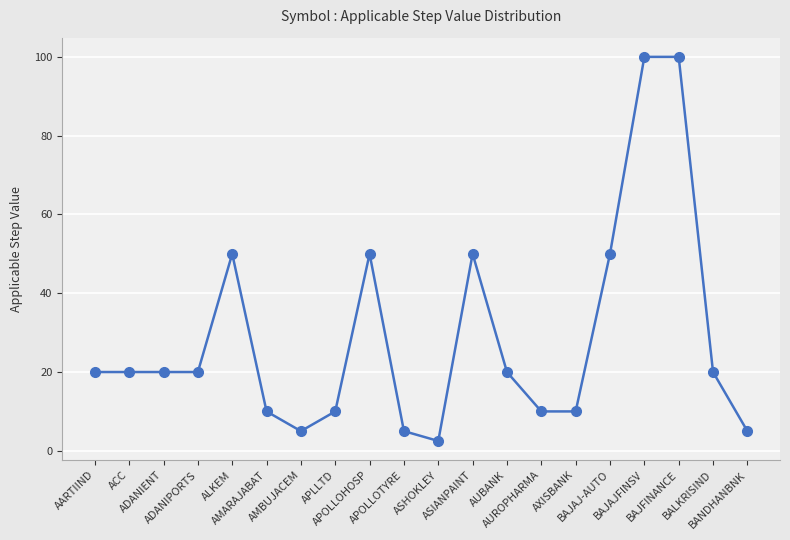

True or false: there are more than 1 points higher than both neighbors.

True